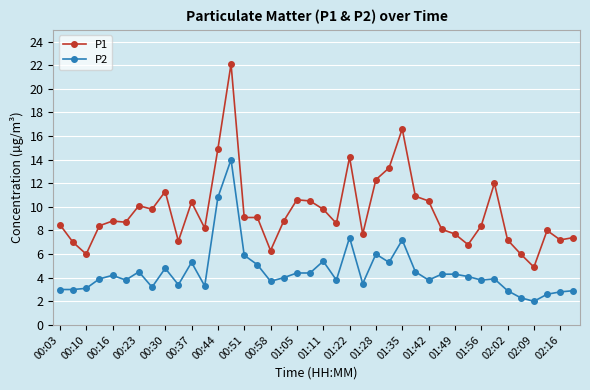

What is the value of the P2 point at the 9th from the left?

4.8